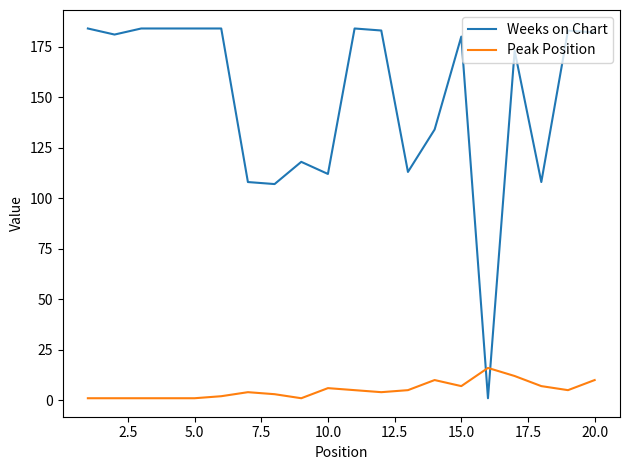

What is the difference between the maximum and minimum values in the Peak Position series?

15